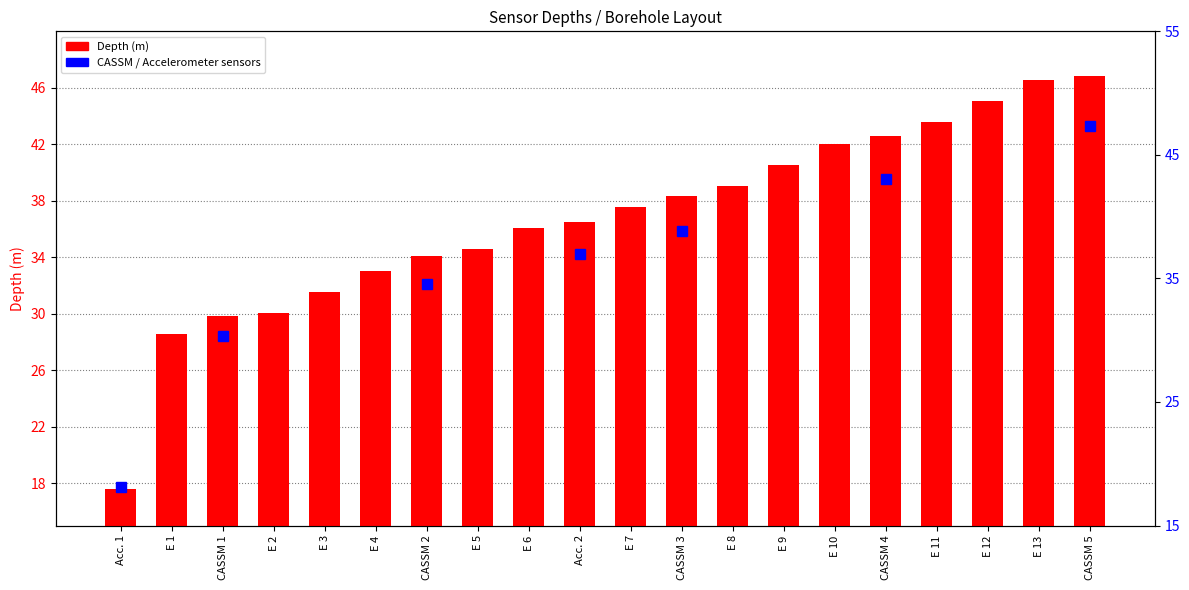

True or false: the data shows 37.6 at E 7.

True